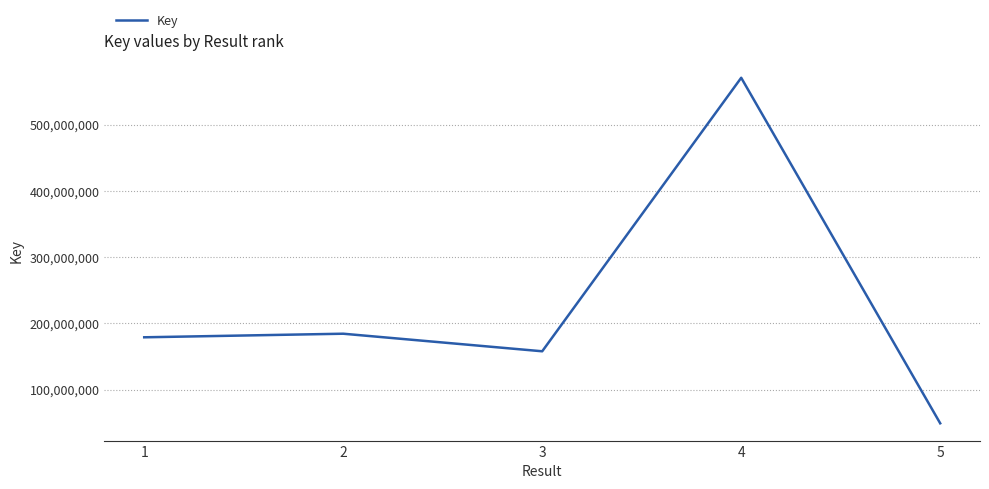

What is the difference between the values at 4 and 3?

413232247